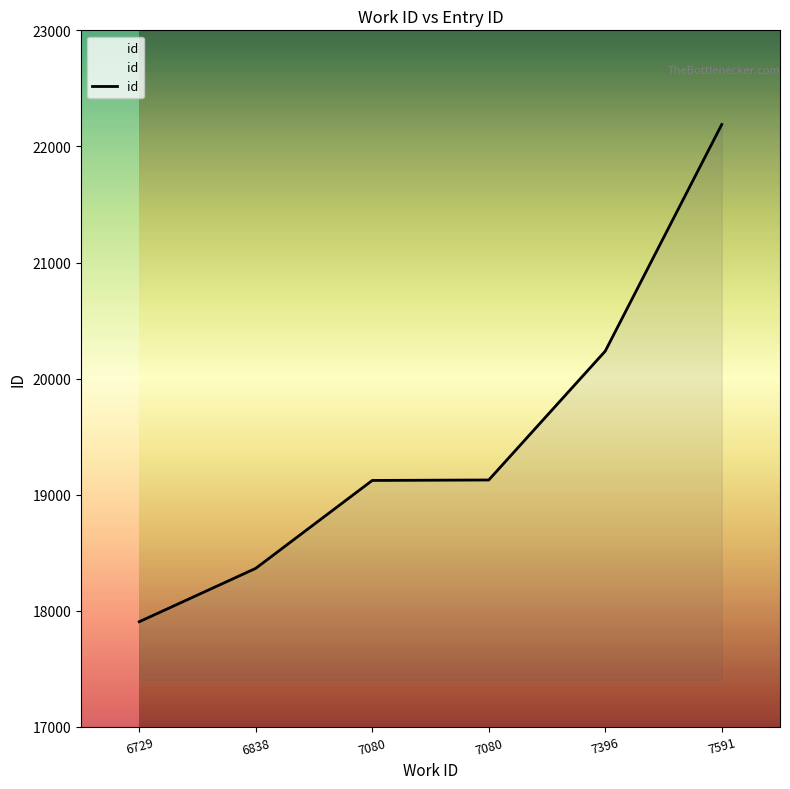

What is the change in value from 7080 to 7591?

+3066